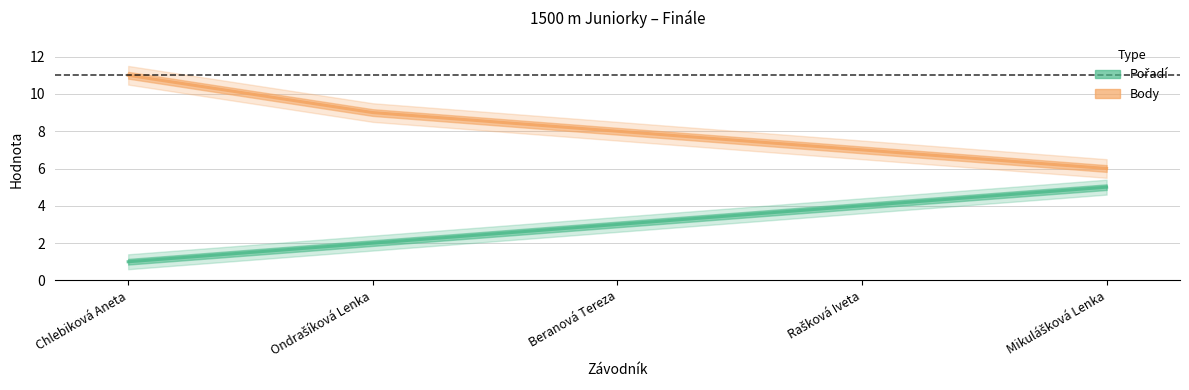

Count the Body values in the range 7 to 9.

3